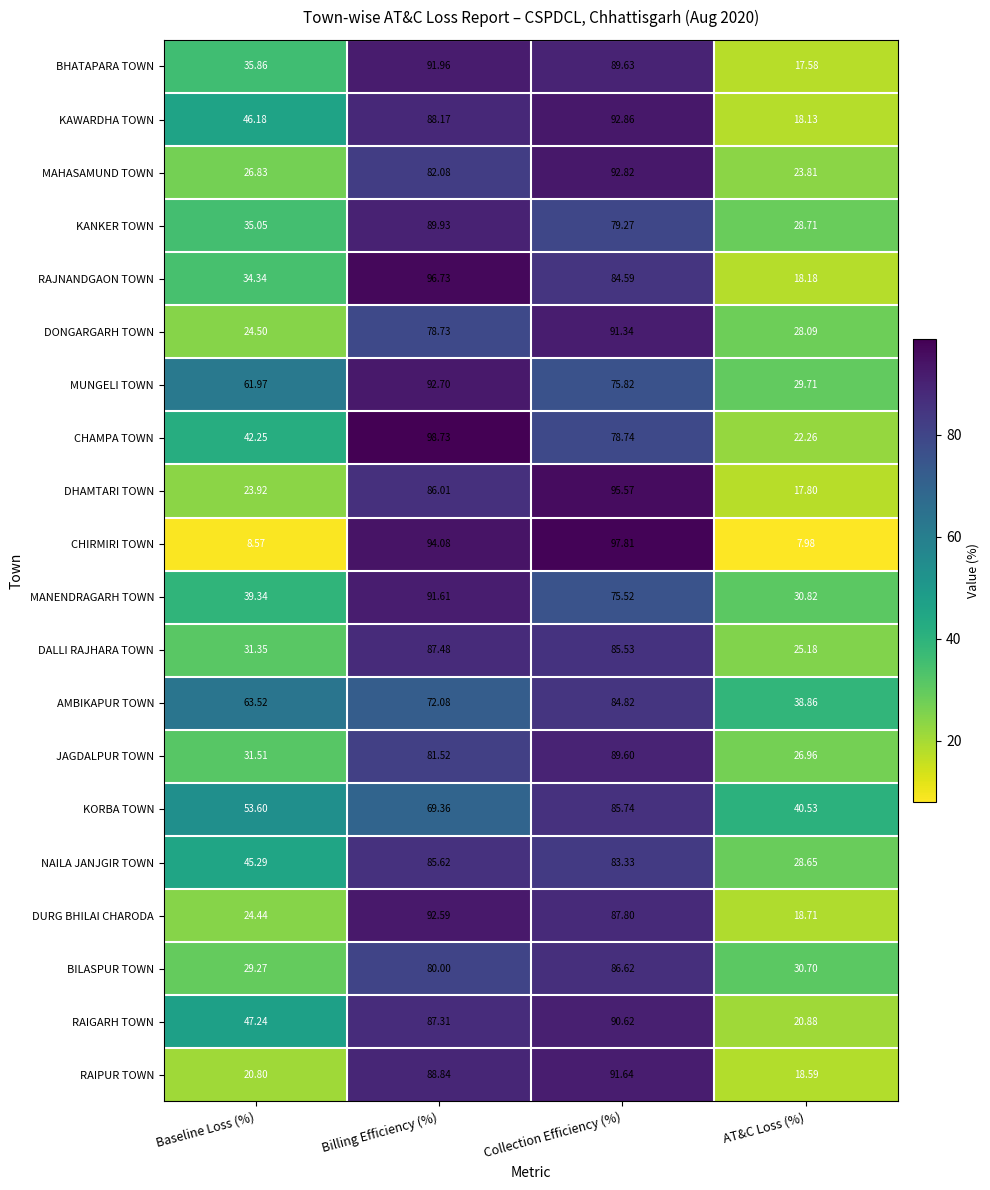

Which series has the largest range (max minus min)?

CHIRMIRI TOWN